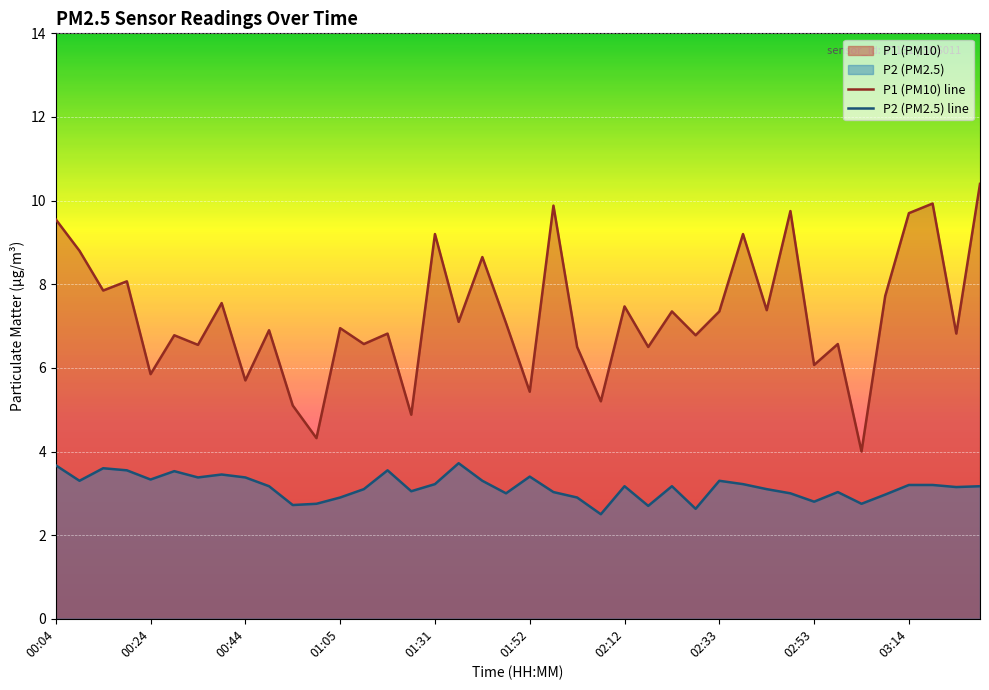

True or false: P2 (PM2.5) line and P1 (PM10) line cross at least once.

False